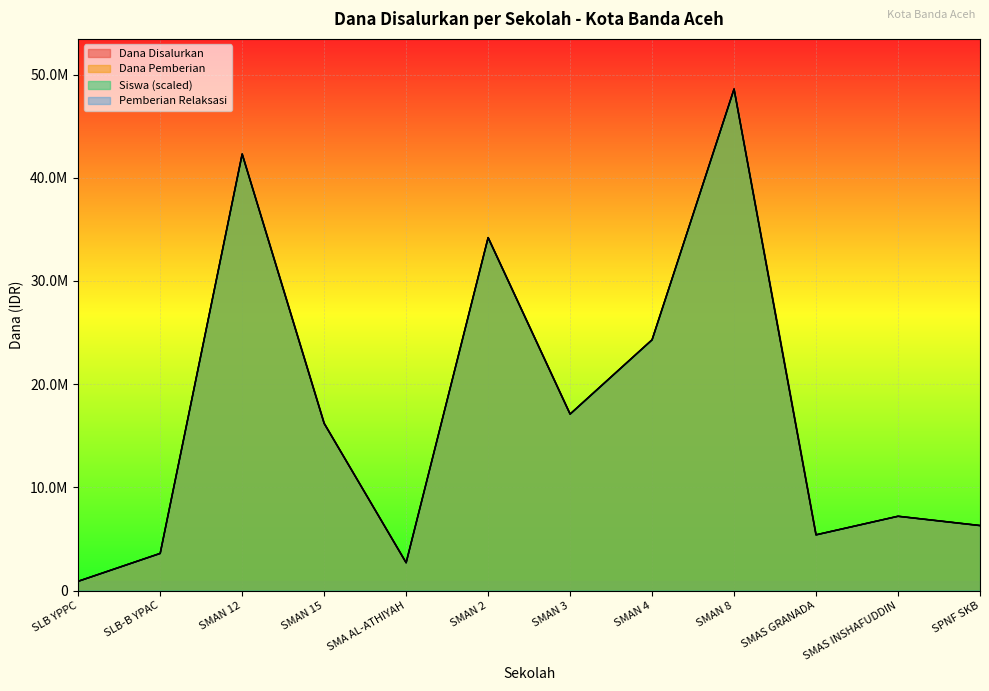

Rank the series by their maximum value, from lowest to highest.

Dana Disalurkan, Dana Pemberian